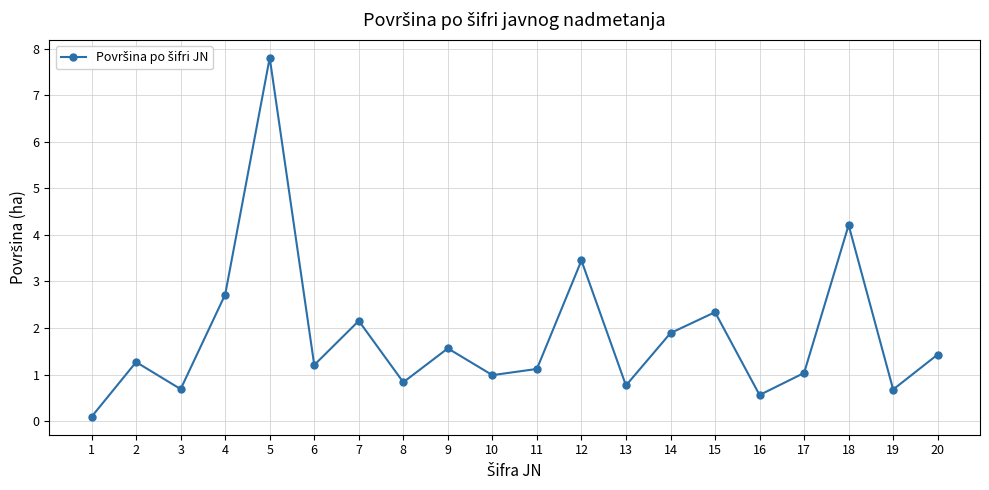

What is the greatest value displayed?

7.8